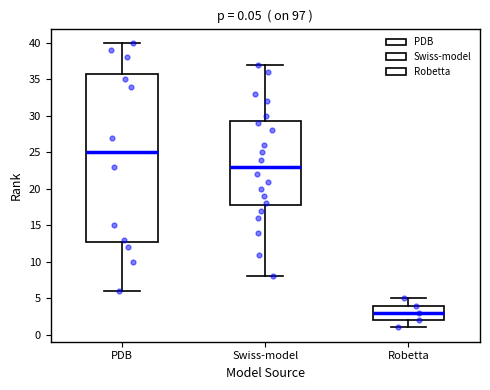

Which box is the tallest, from its lower edge to its upper edge?

PDB